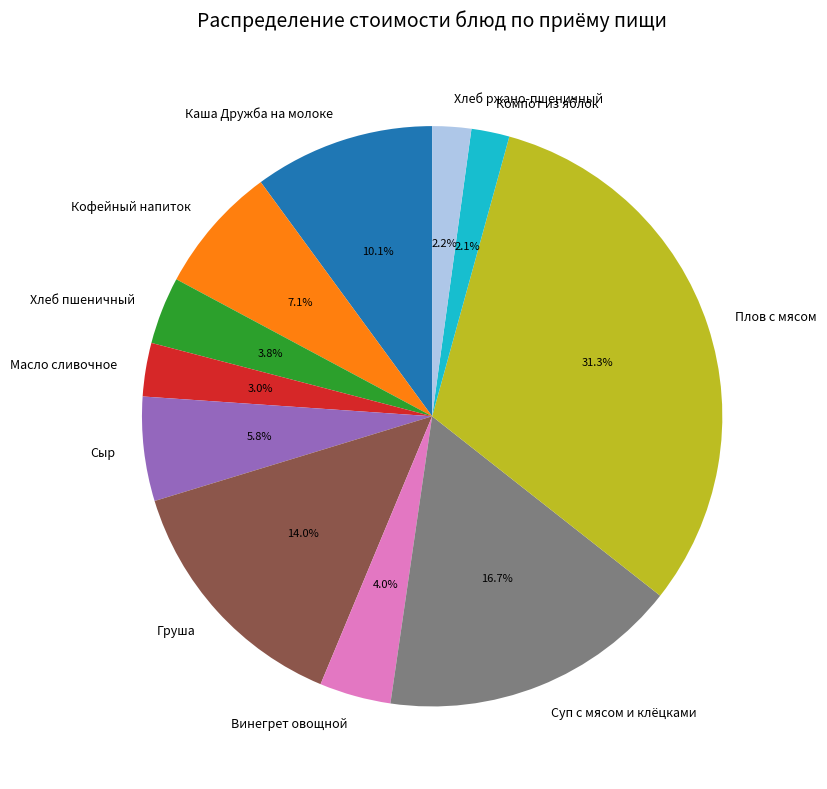

How much of the chart is everything except Хлеб пшеничный?

96.2%